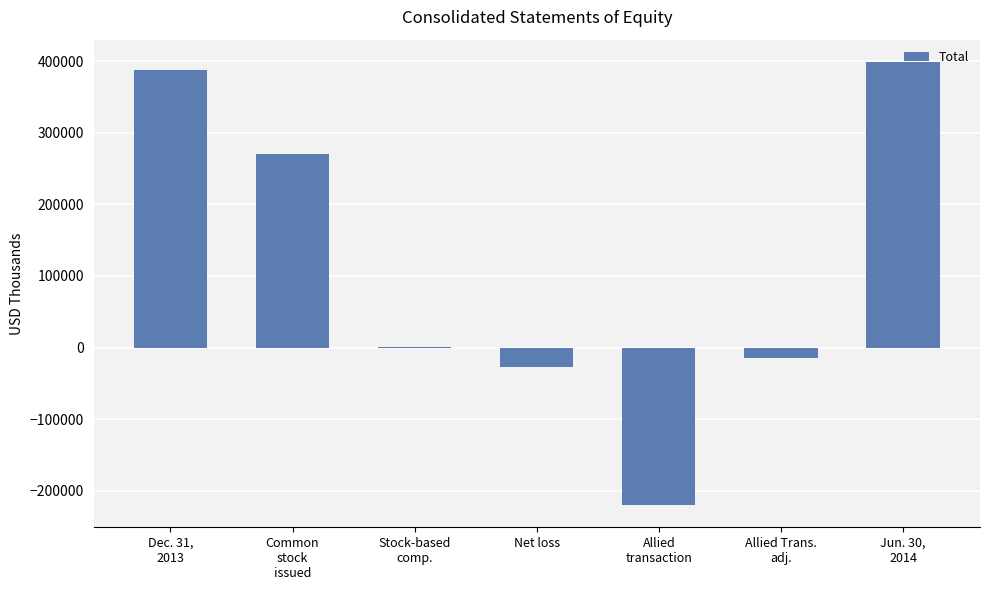

What is the change in value from Common
stock
issued to Stock-based
comp.?

-269021